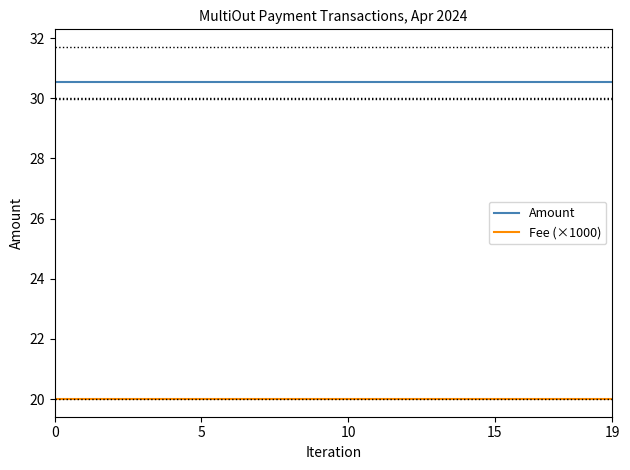

Count the number of data series in this chart.

2